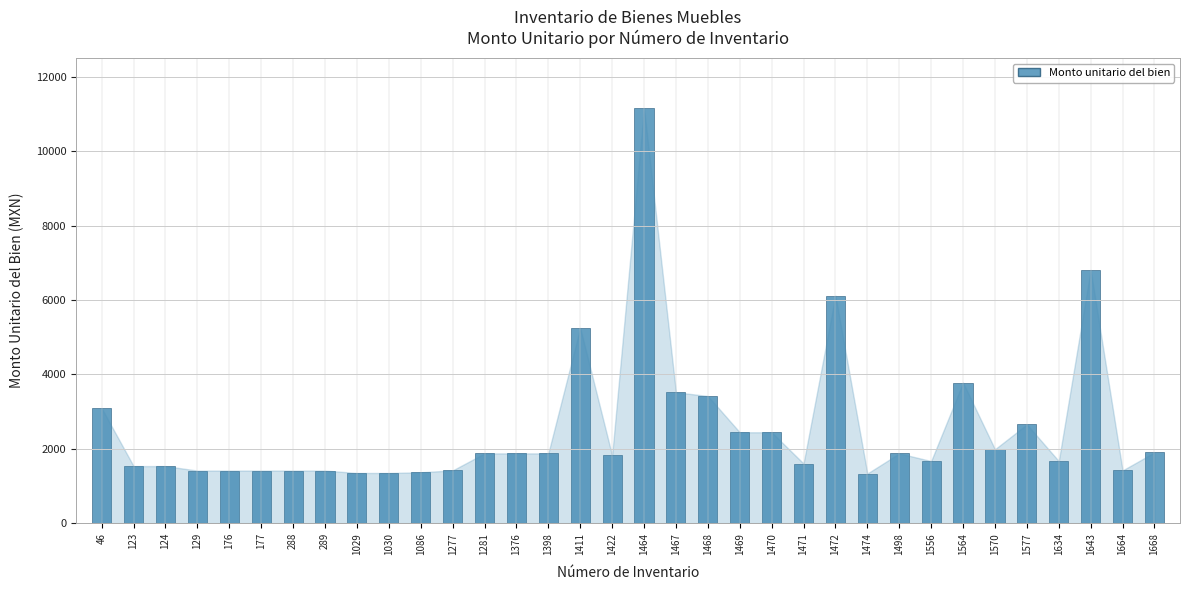

What is the greatest value displayed?

11155.9